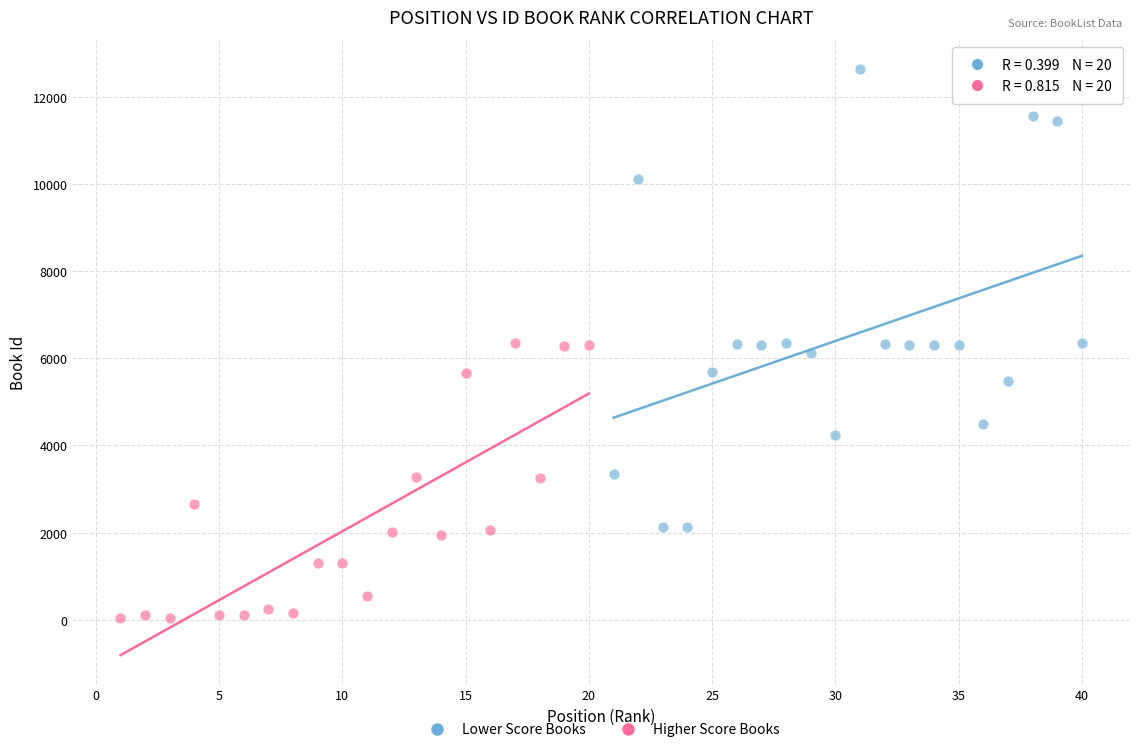

Which series reaches the maximum Y coordinate?

Lower Score Books